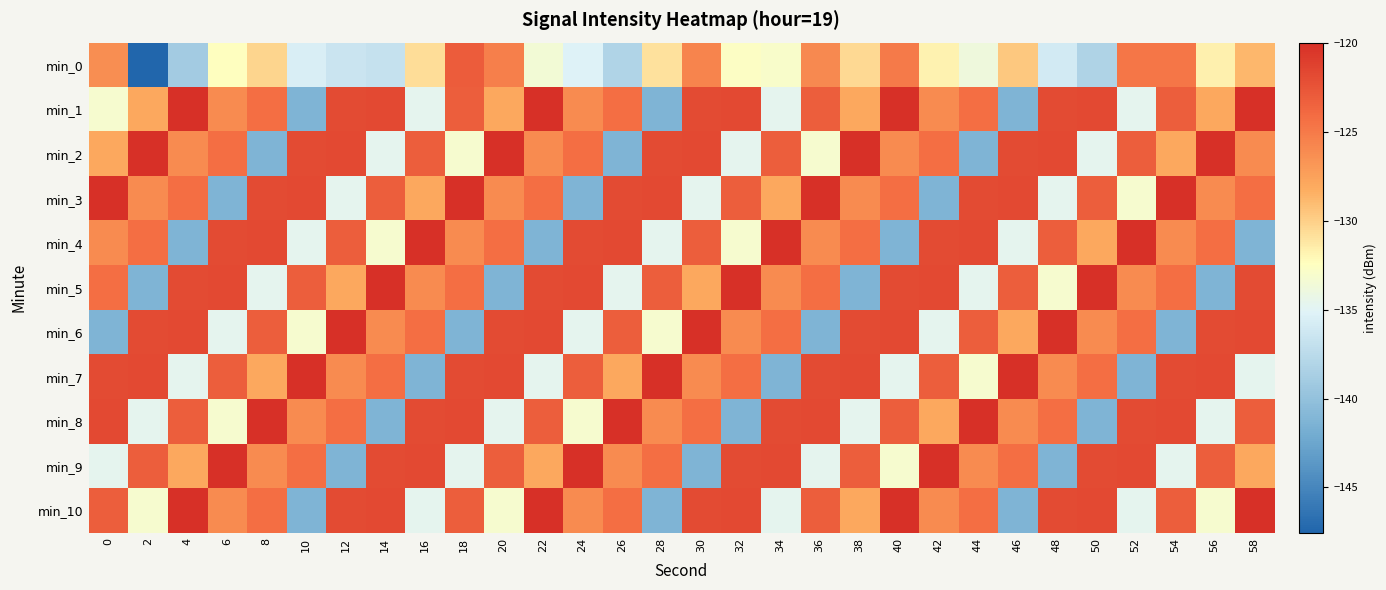

What is the maximum value shown in the chart?

-120.0